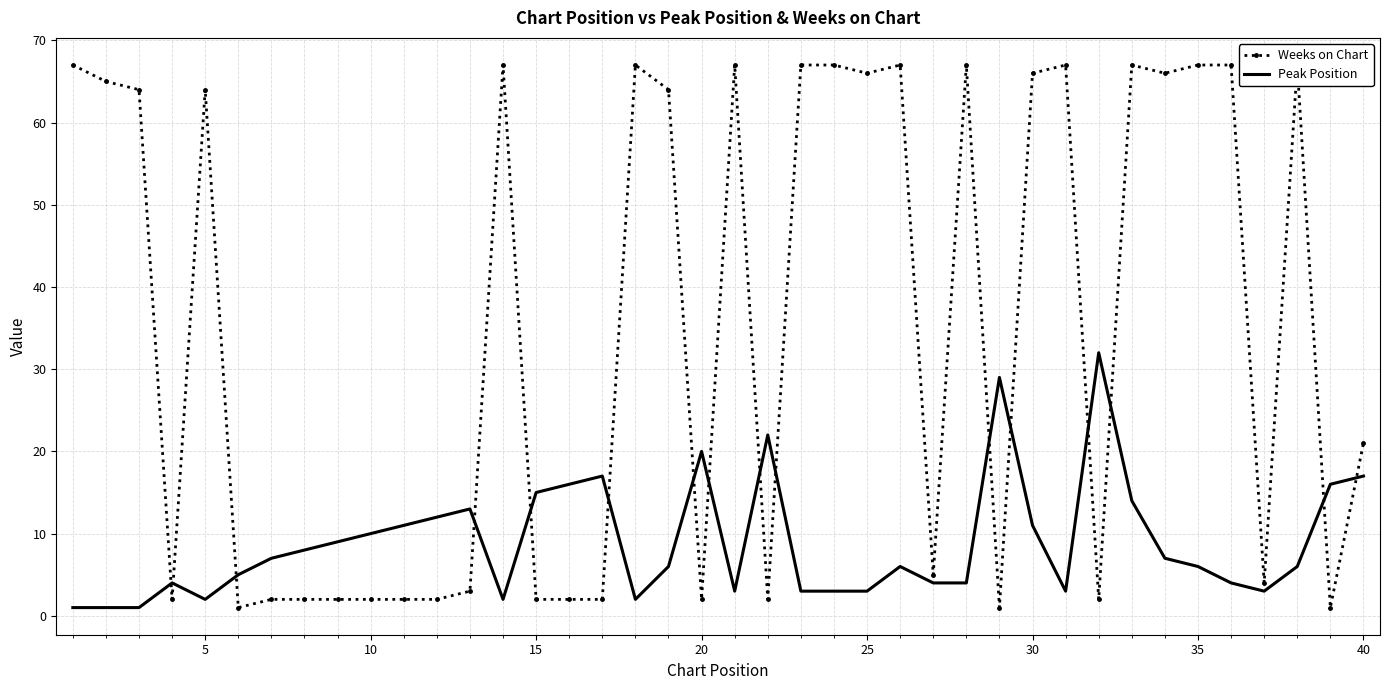

True or false: Weeks on Chart and Peak Position intersect in this chart.

True